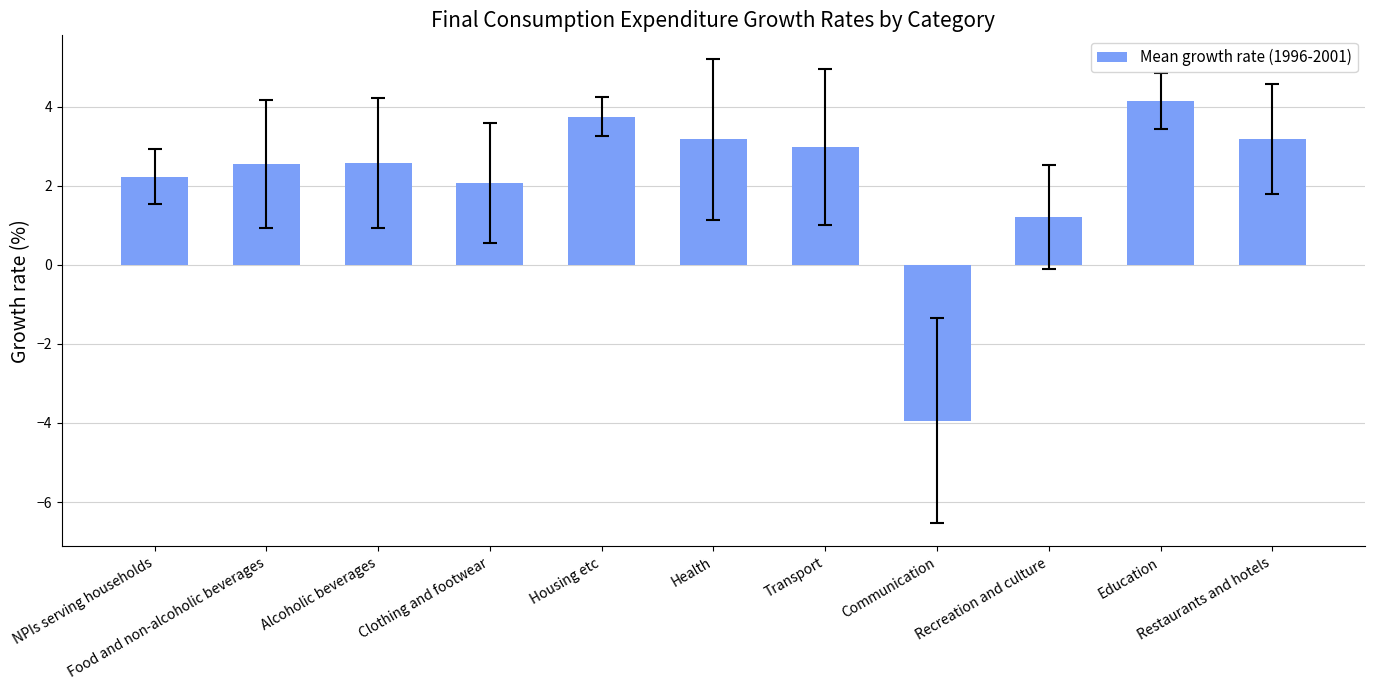

Between Recreation and culture and Health, which is larger?

Health